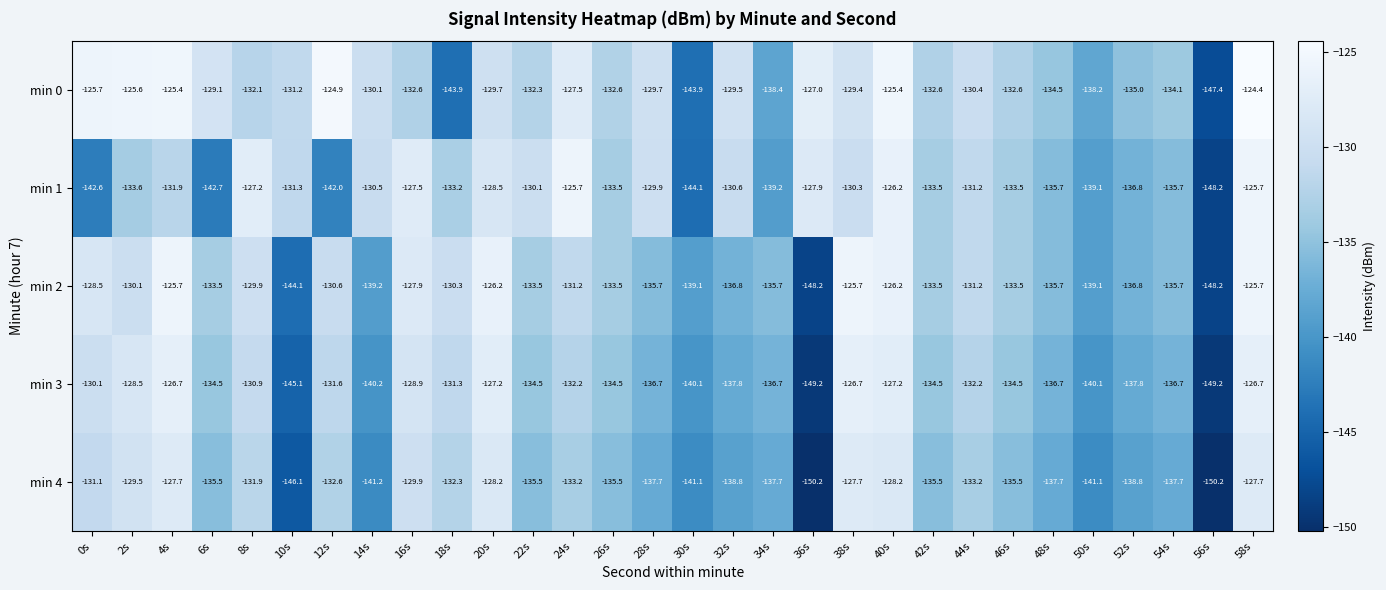

At which category does the chart reach its peak across all series?

58s